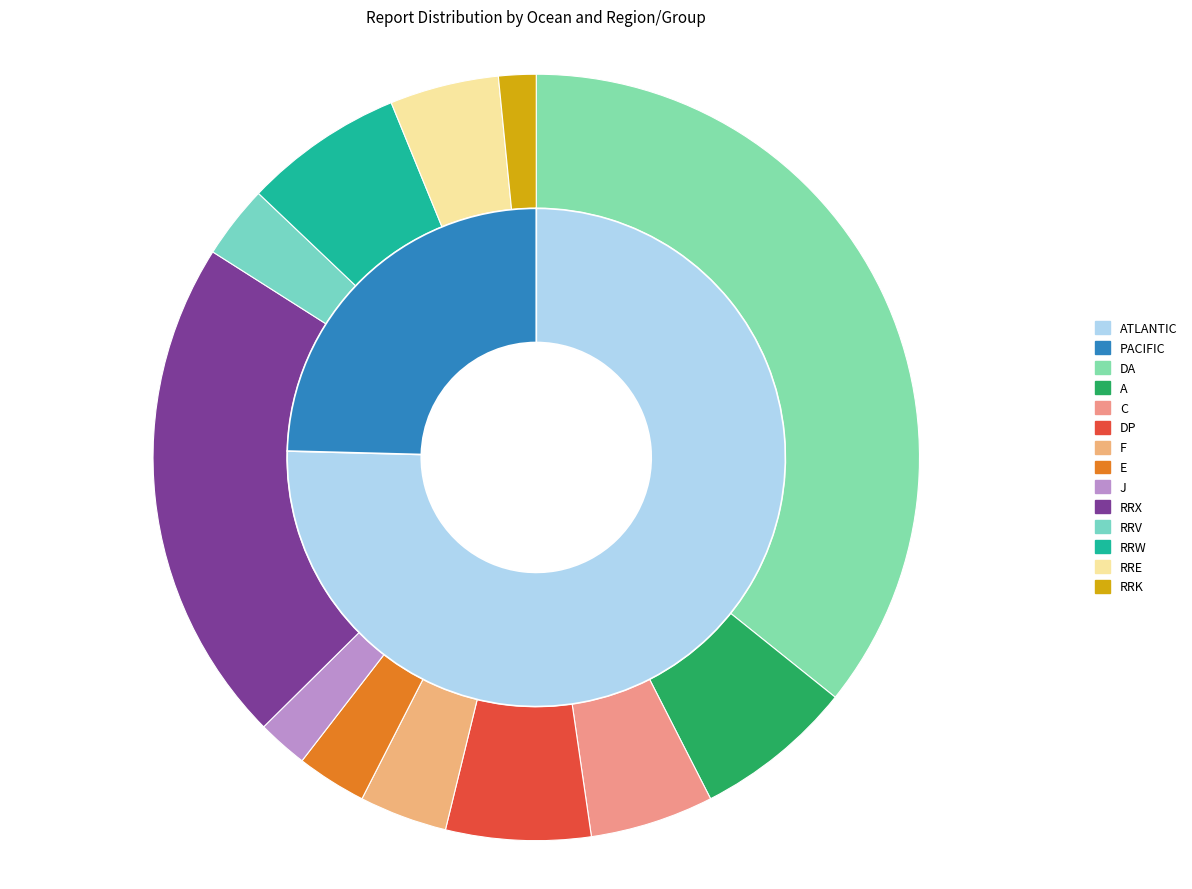

How many slices are in this pie chart?

14